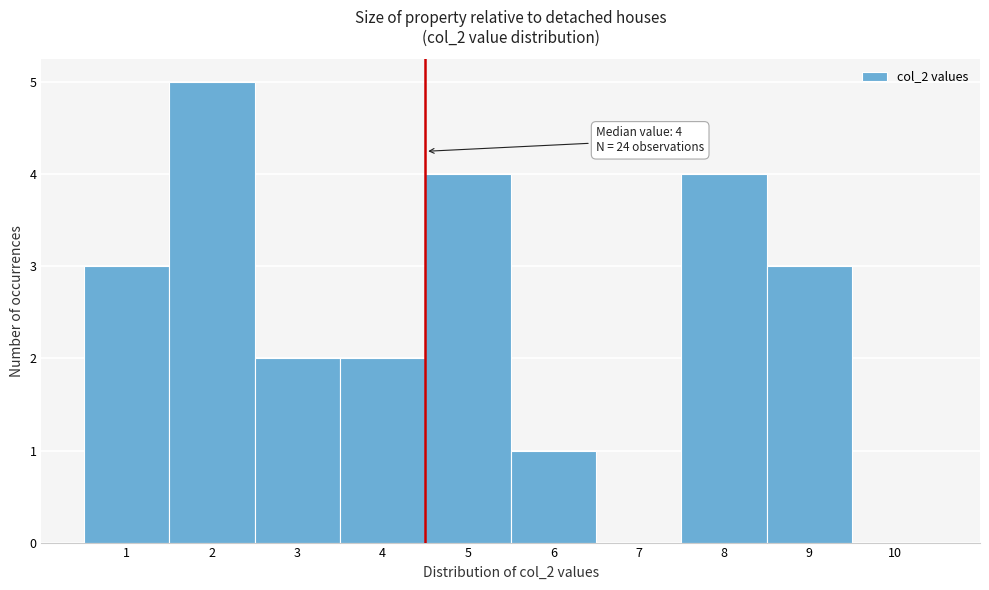

Reading right to left, transcribe all the data shown in this chart.

10=0	9=3	8=4	7=0	6=1	5=4	4=2	3=2	2=5	1=3